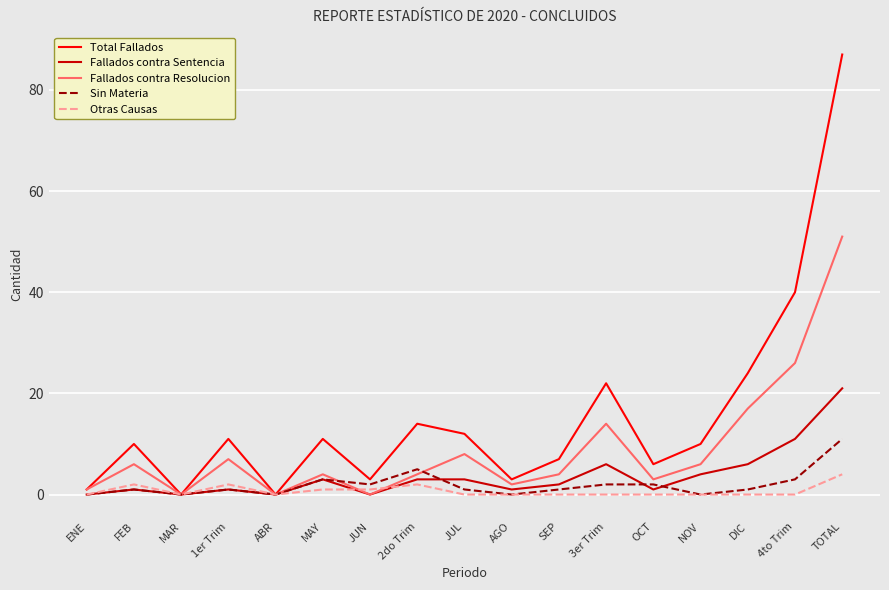

List the series in order of their peak value, highest first.

Total Fallados, Fallados contra Resolucion, Fallados contra Sentencia, Sin Materia, Otras Causas